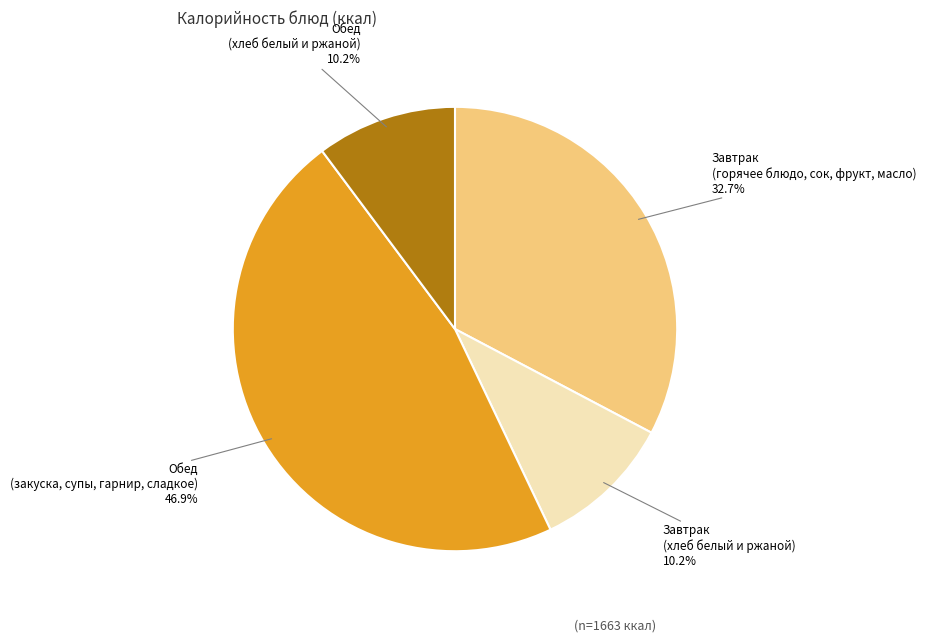

Is there any slice that represents more than half of the pie?

No